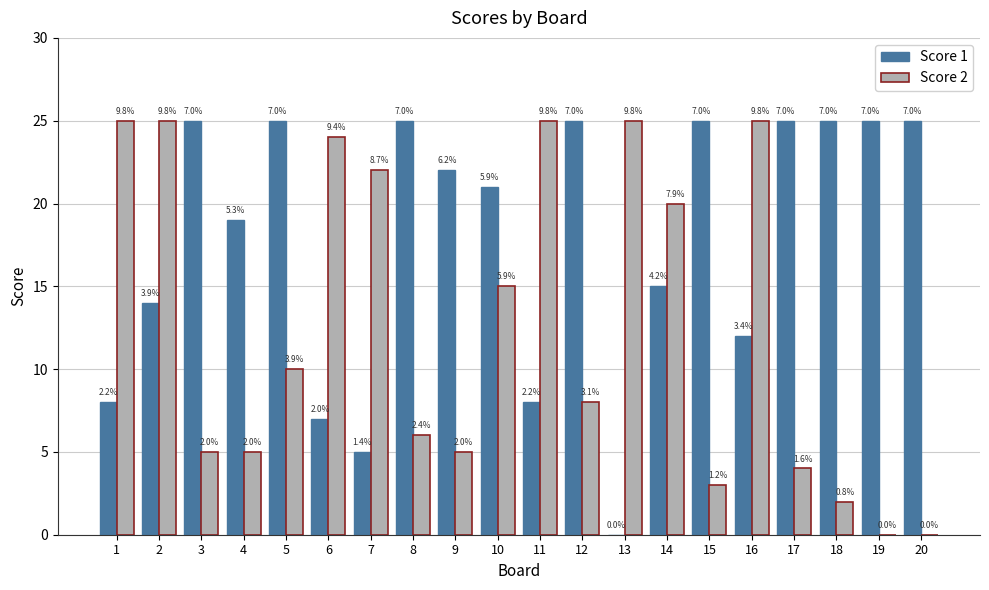

The Score 2 series shows 6 at 6. True or false?

False